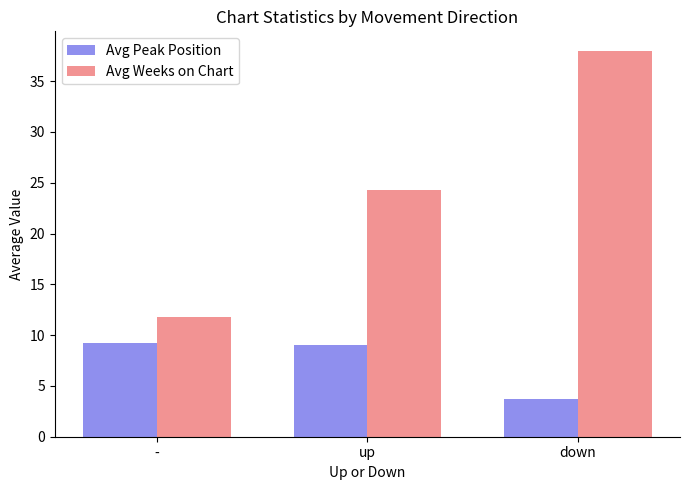

What is the label of the 3rd bar from the right?

-